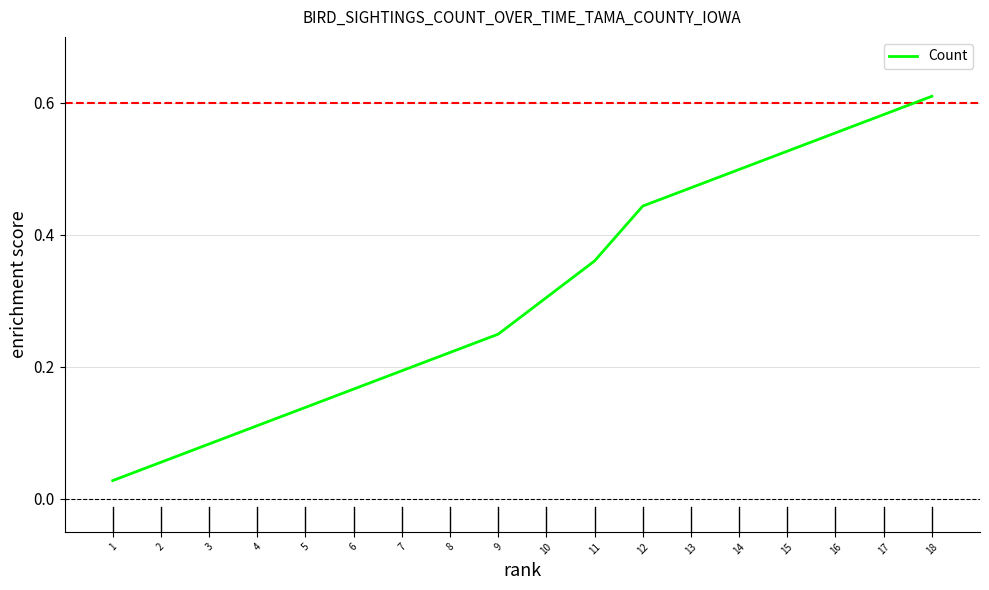

True or false: the data has more than 0 interior local peaks.

False